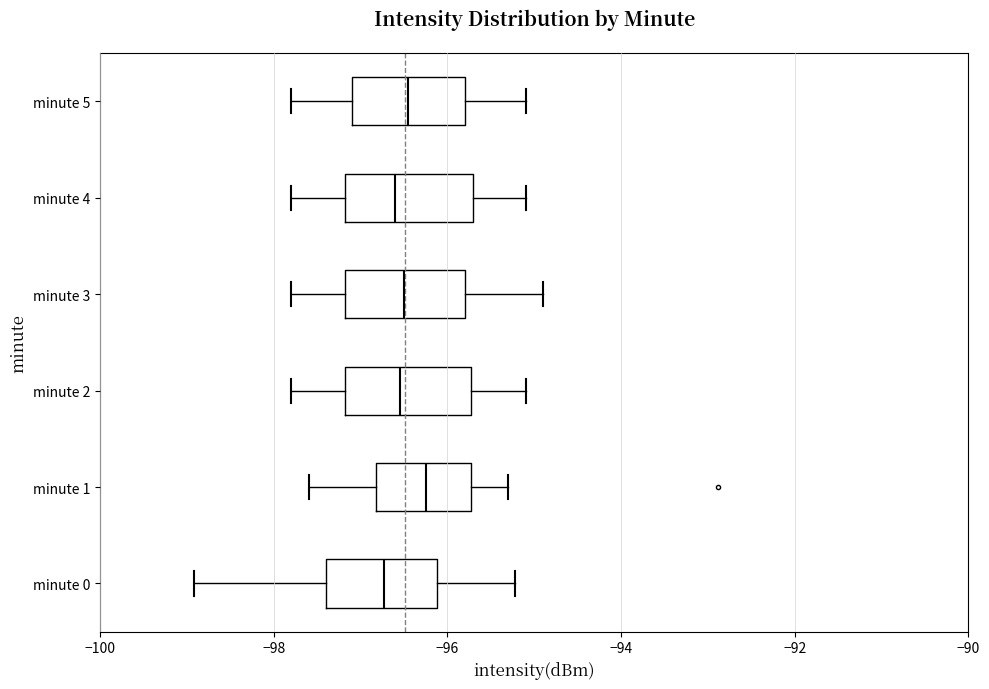

Where is the left edge of the box for minute 2 on the x-axis? The values are not printed on the chart, so give them approximately, as read against the axis.

-97.2